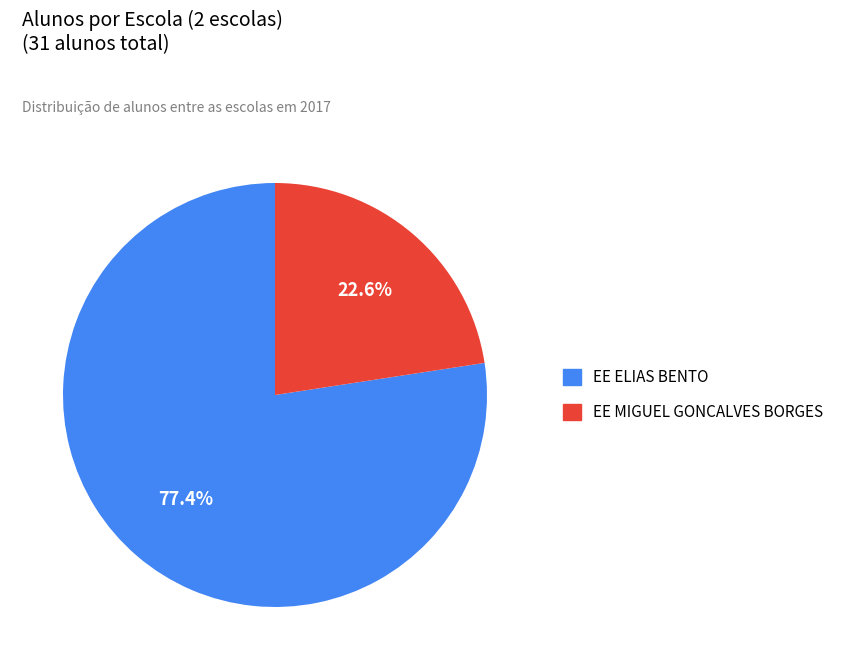

How many slices are in this pie chart?

2